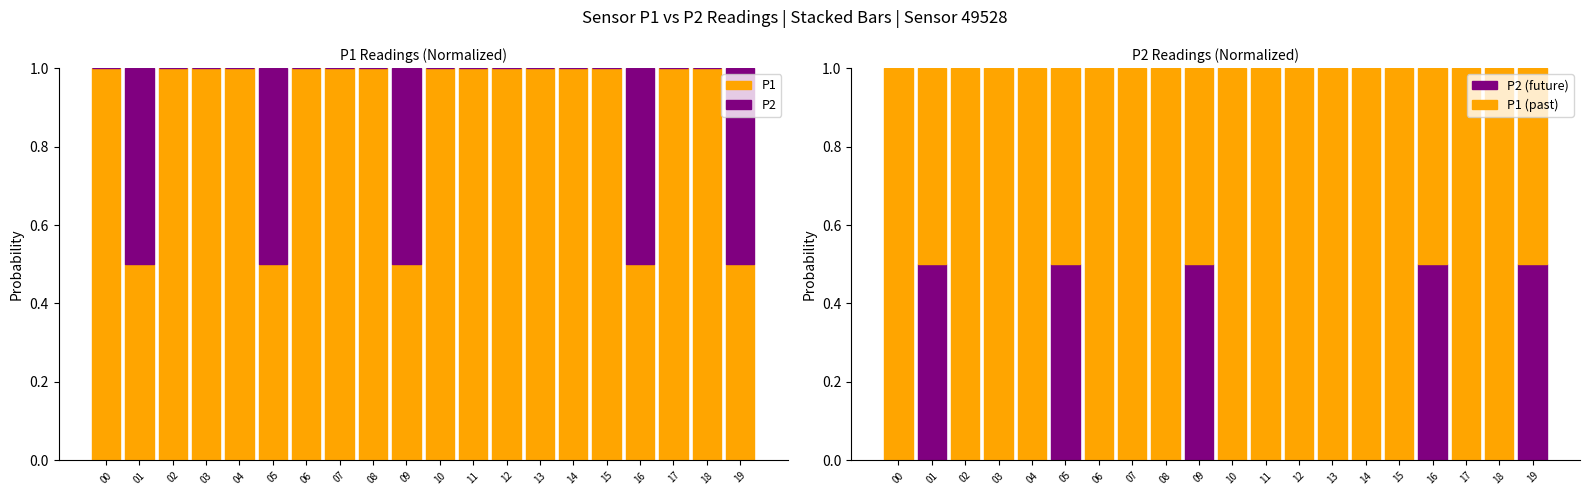

What are all the series names shown in the legend?

P1, P2, P2 (future), P1 (past)